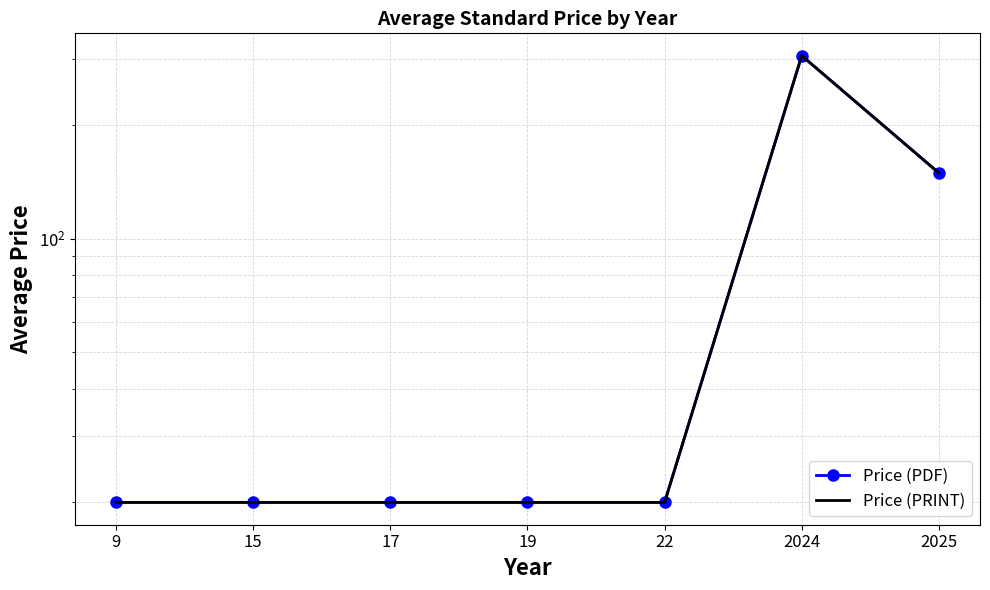

At which category does the chart reach its peak across all series?

2024